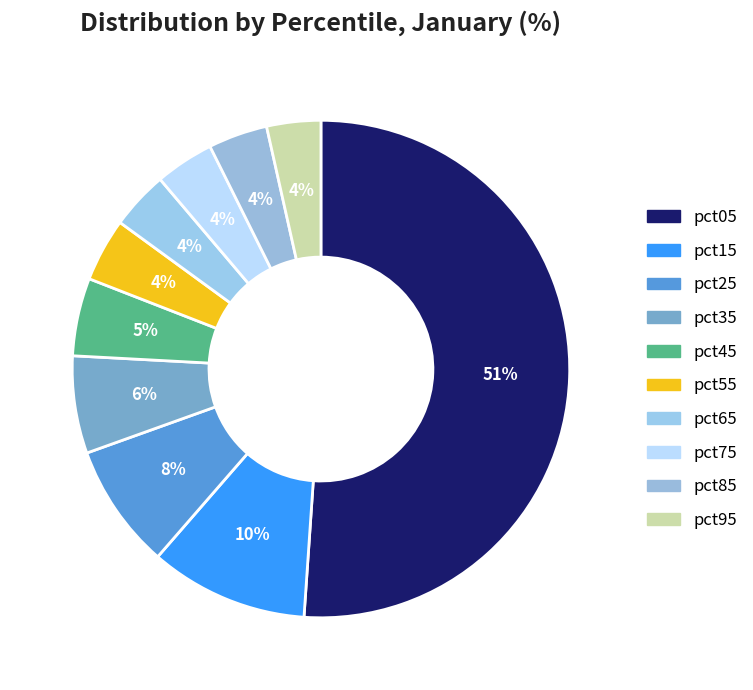

How many slices are in this pie chart?

10